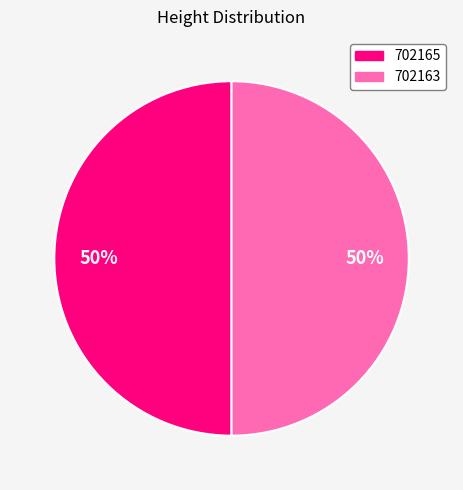

The 702165 slice represents 40% of the pie. True or false?

False